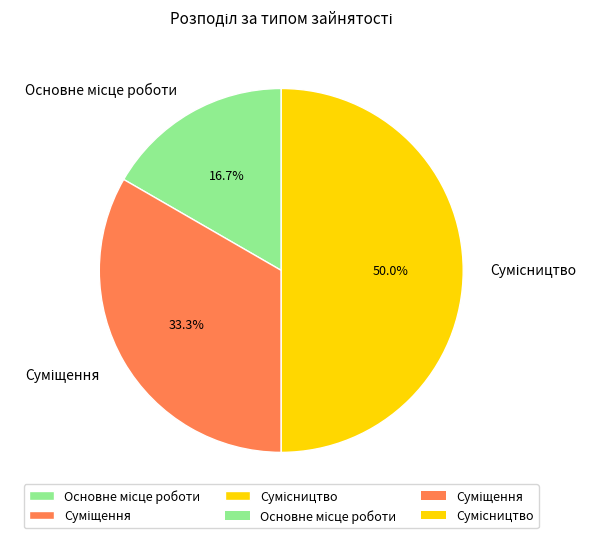

Count the number of slices in the pie.

3